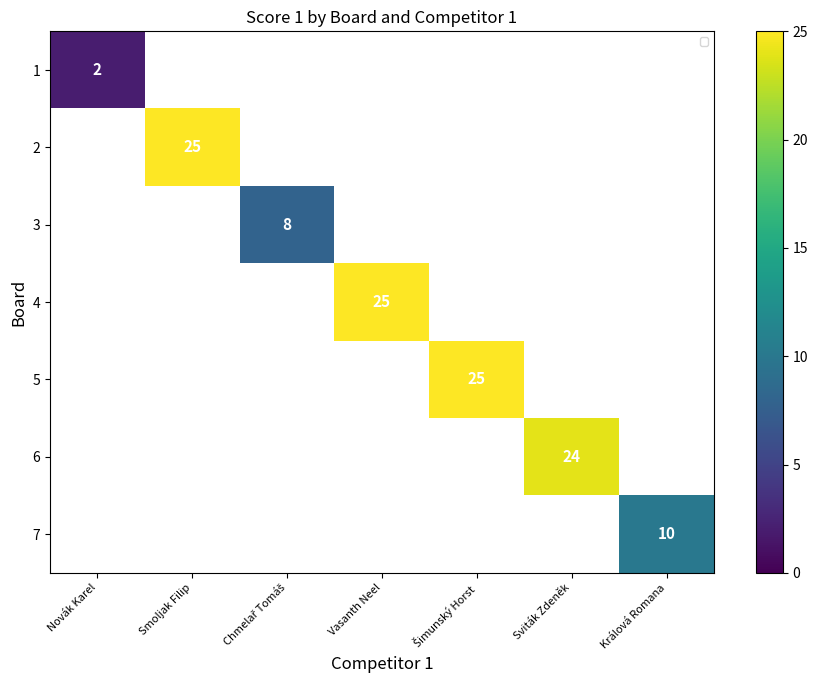

Between Králová Romana and Šimunský Horst, which is larger?

Šimunský Horst